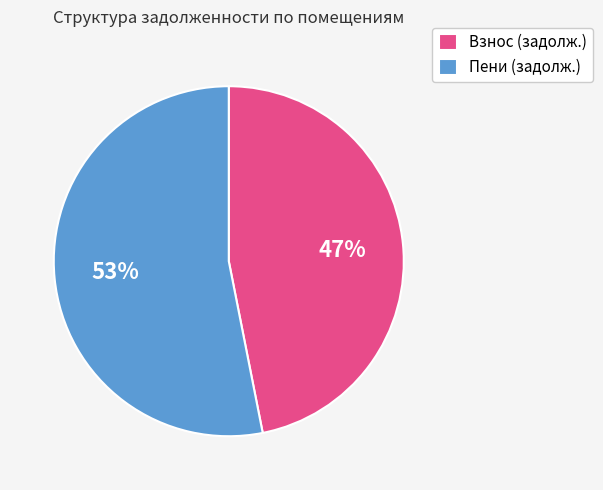

Which category has the smallest portion of the pie?

Взнос (задолж.)